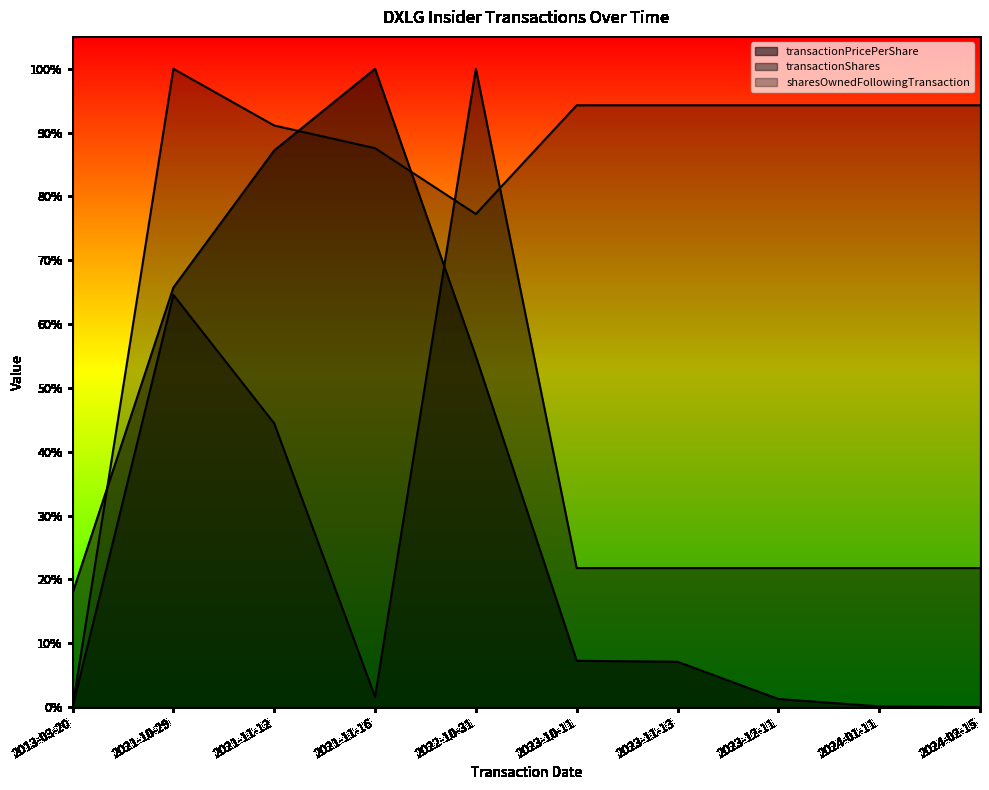

How many times do transactionShares and sharesOwnedFollowingTransaction cross each other?

2